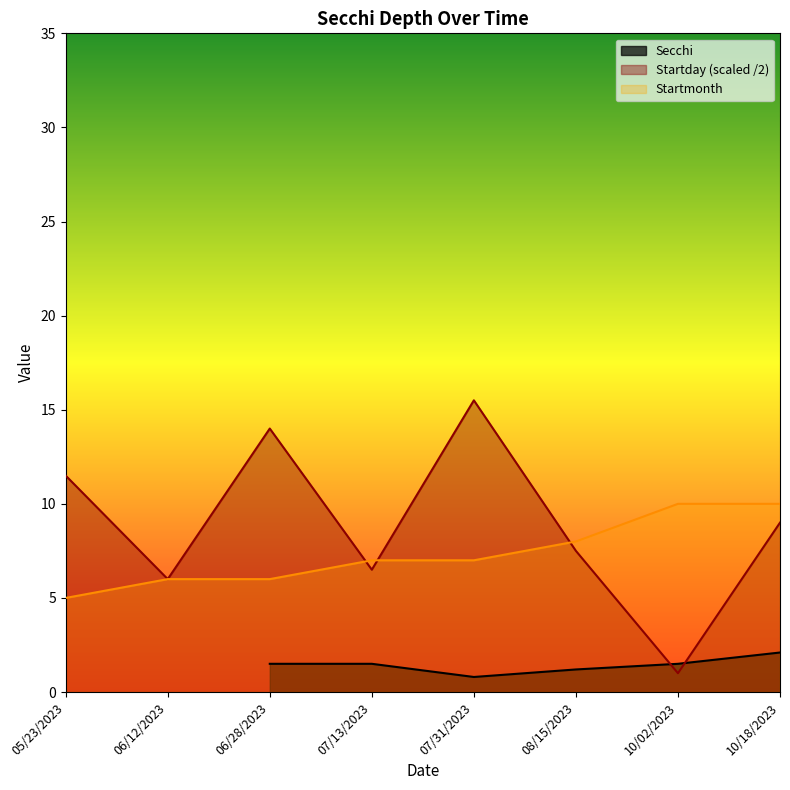

What is the highest value of the Startday (scaled /2) series?

15.5